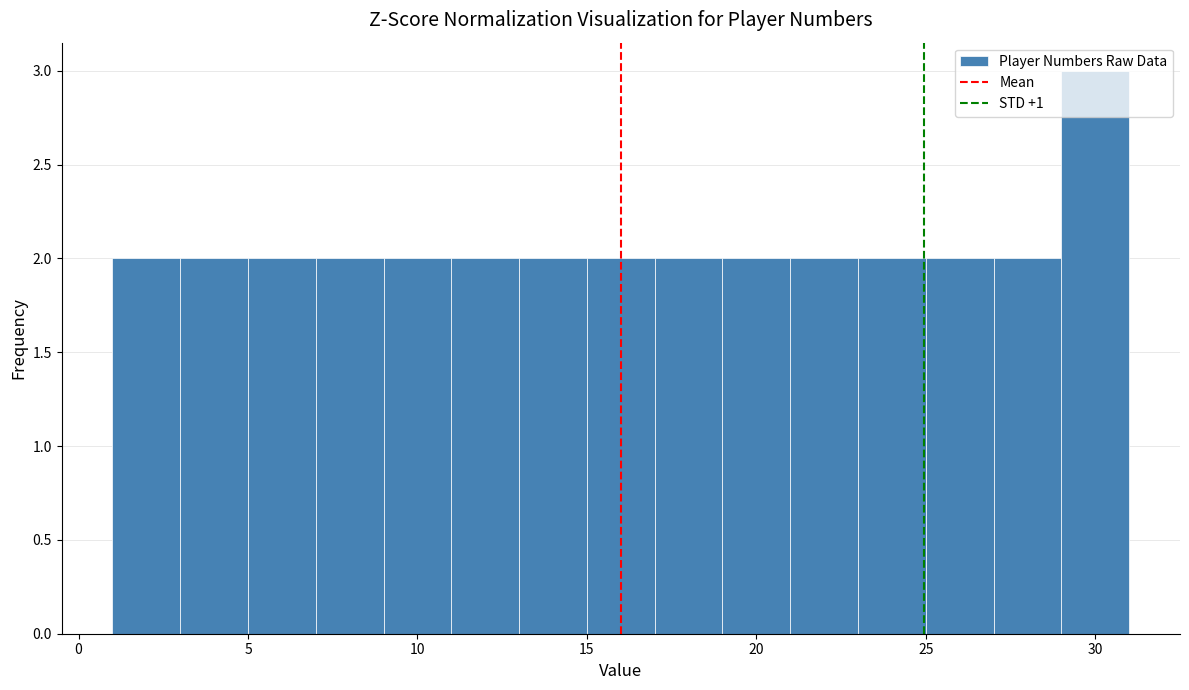

Reading left to right, list every bar in this chart as the range it spans on the x-axis followed by its height. The values are not printed on the chart, so give them approximately, as read against the axis.

1 to 3: 2
3 to 5: 2
5 to 7: 2
7 to 9: 2
9 to 11: 2
11 to 13: 2
13 to 15: 2
15 to 17: 2
17 to 19: 2
19 to 21: 2
21 to 23: 2
23 to 25: 2
25 to 27: 2
27 to 29: 2
29 to 31: 3